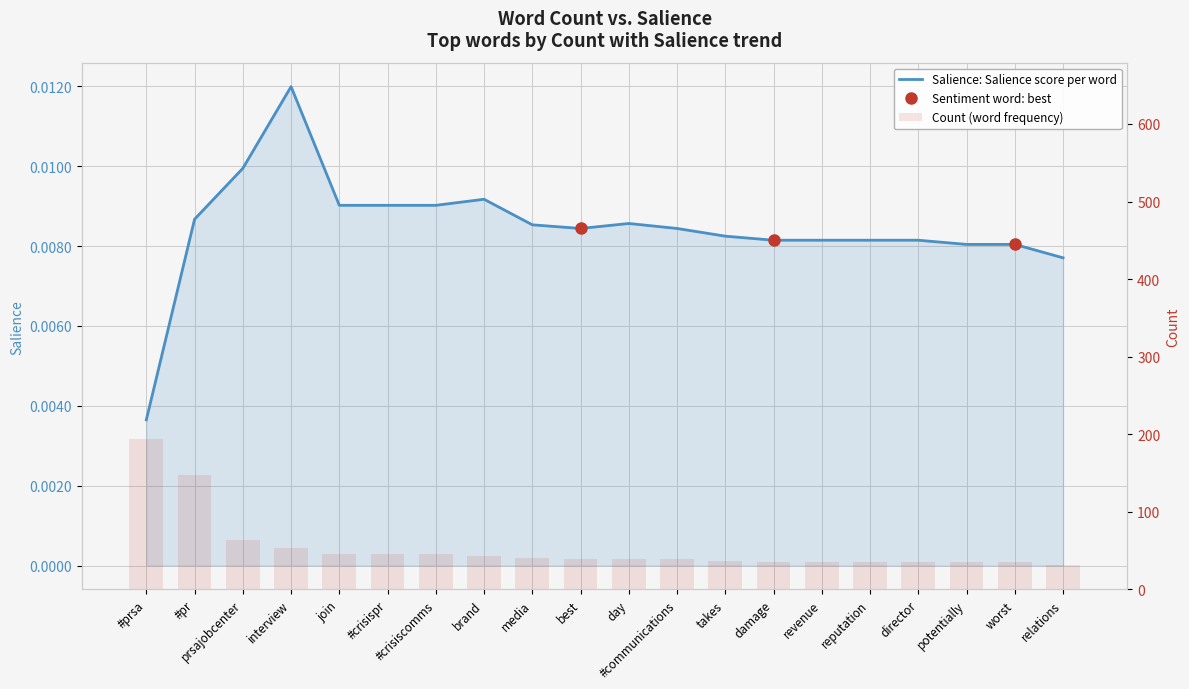

True or false: Count (word frequency) has a value of 55.0 at relations.

False